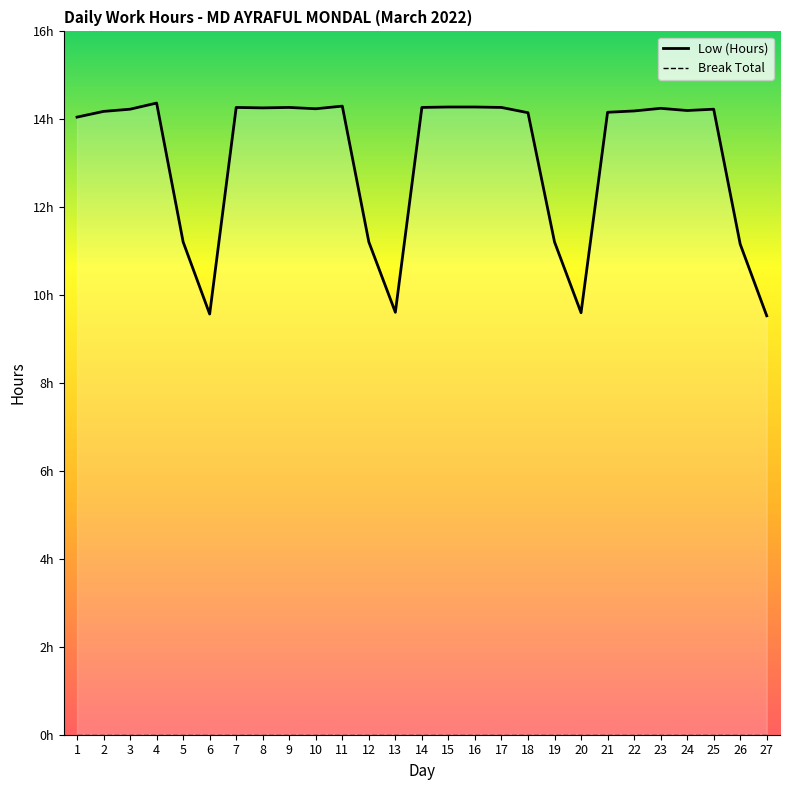

True or false: the data shows 14.2 at 18.

True